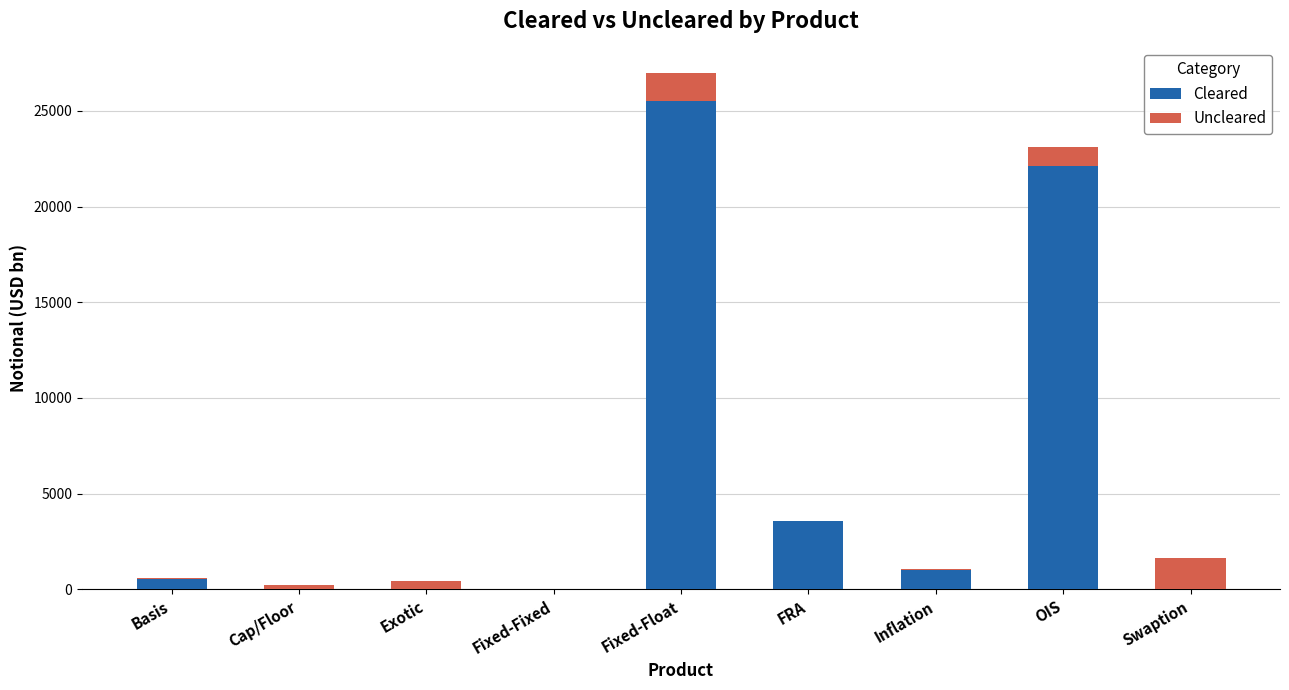

At which label does Cleared reach its peak?

Fixed-Float